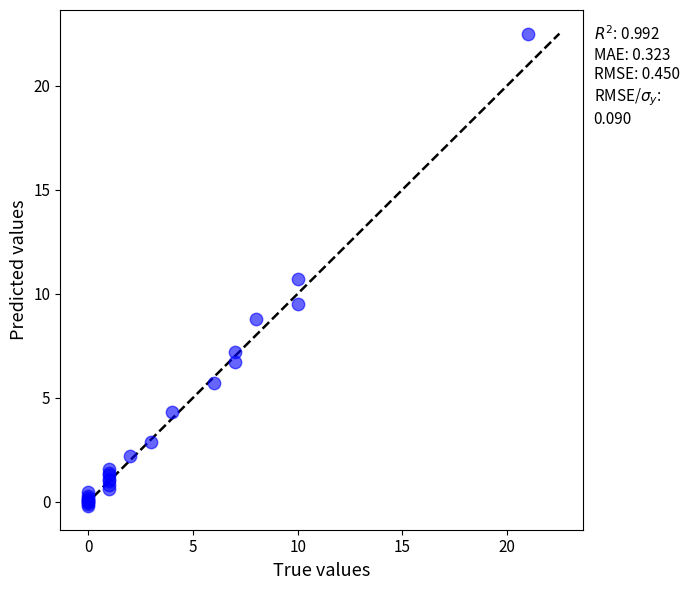

What Y value in the scatter plot is closest to 11?

10.7